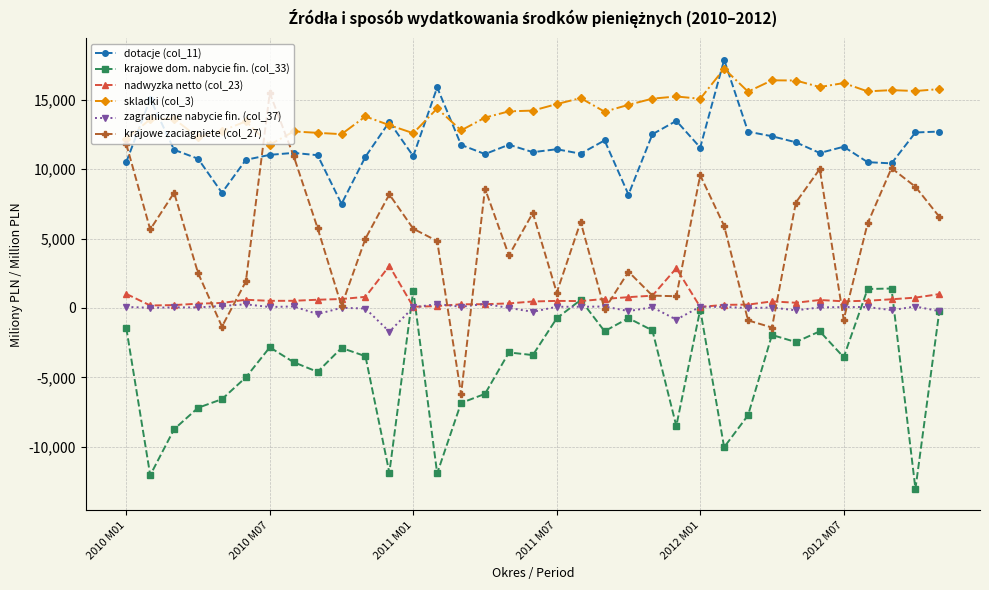

True or false: zagraniczne nabycie fin. (col_37) and skladki (col_3) cross at least once.

False